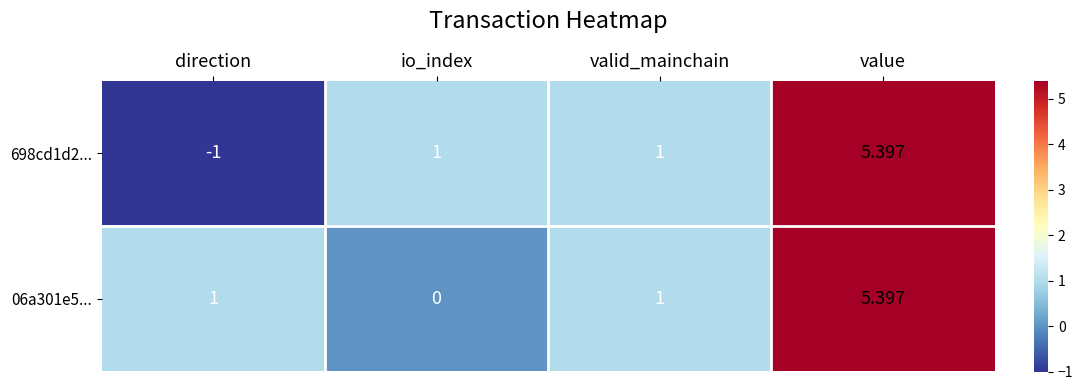

At which category does the chart reach its peak across all series?

value